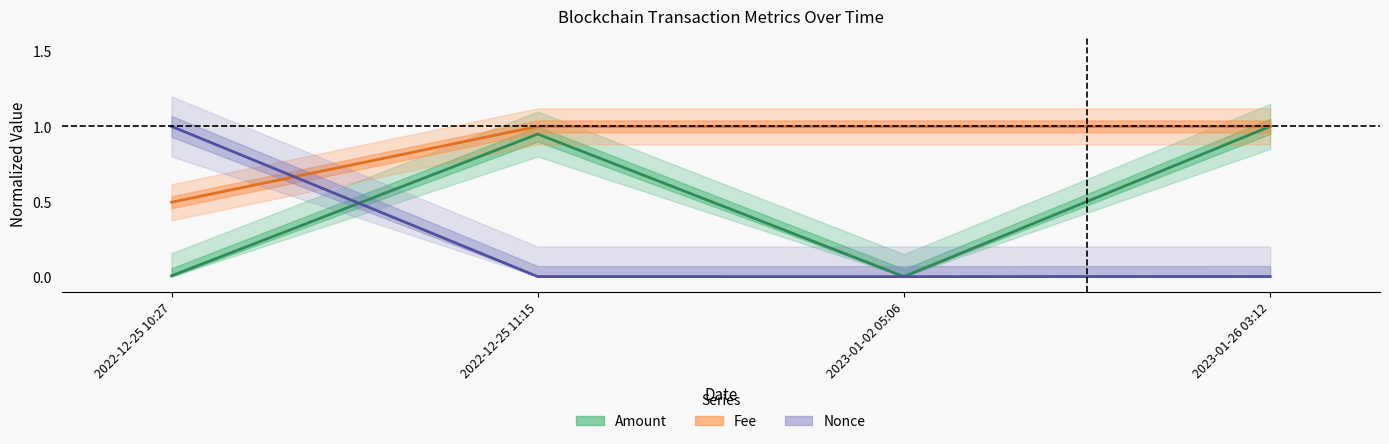

How many times do Nonce and Amount cross each other?

1